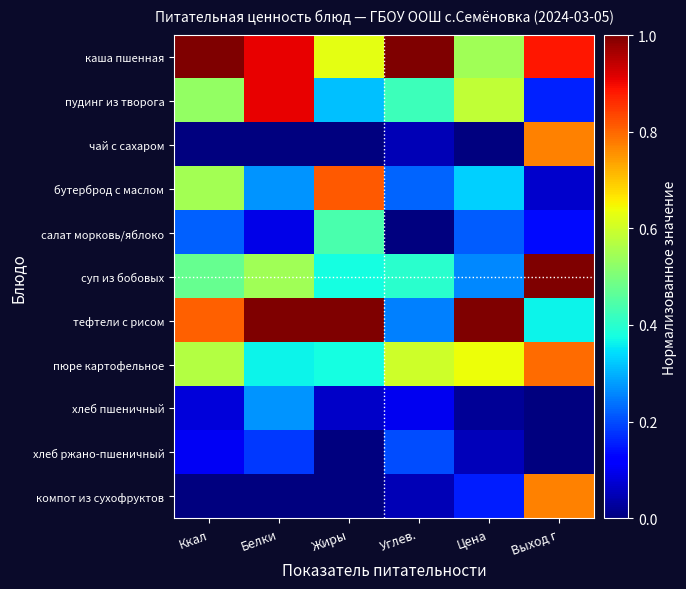

Reading left to right, list all the values displayed in this chart.

каша пшенная: Ккал=1.0	Белки=0.9	Жиры=0.6	Углев.=1.0	Цена=0.5	Выход г=0.9
пудинг из творога: Ккал=0.5	Белки=0.9	Жиры=0.3	Углев.=0.4	Цена=0.6	Выход г=0.2
чай с сахаром: Ккал=0.0	Белки=0.0	Жиры=0.0	Углев.=0.1	Цена=0.0	Выход г=0.8
бутерброд с маслом: Ккал=0.6	Белки=0.3	Жиры=0.8	Углев.=0.2	Цена=0.3	Выход г=0.1
салат морковь/яблоко: Ккал=0.2	Белки=0.1	Жиры=0.4	Углев.=0.0	Цена=0.2	Выход г=0.1
суп из бобовых: Ккал=0.5	Белки=0.5	Жиры=0.4	Углев.=0.4	Цена=0.3	Выход г=1.0
тефтели с рисом: Ккал=0.8	Белки=1.0	Жиры=1.0	Углев.=0.2	Цена=1.0	Выход г=0.4
пюре картофельное: Ккал=0.6	Белки=0.4	Жиры=0.4	Углев.=0.6	Цена=0.6	Выход г=0.8
хлеб пшеничный: Ккал=0.1	Белки=0.3	Жиры=0.1	Углев.=0.1	Цена=0.0	Выход г=0.0
хлеб ржано-пшеничный: Ккал=0.1	Белки=0.2	Жиры=0.0	Углев.=0.2	Цена=0.1	Выход г=0.0
компот из сухофруктов: Ккал=0.0	Белки=0.0	Жиры=0.0	Углев.=0.1	Цена=0.2	Выход г=0.8